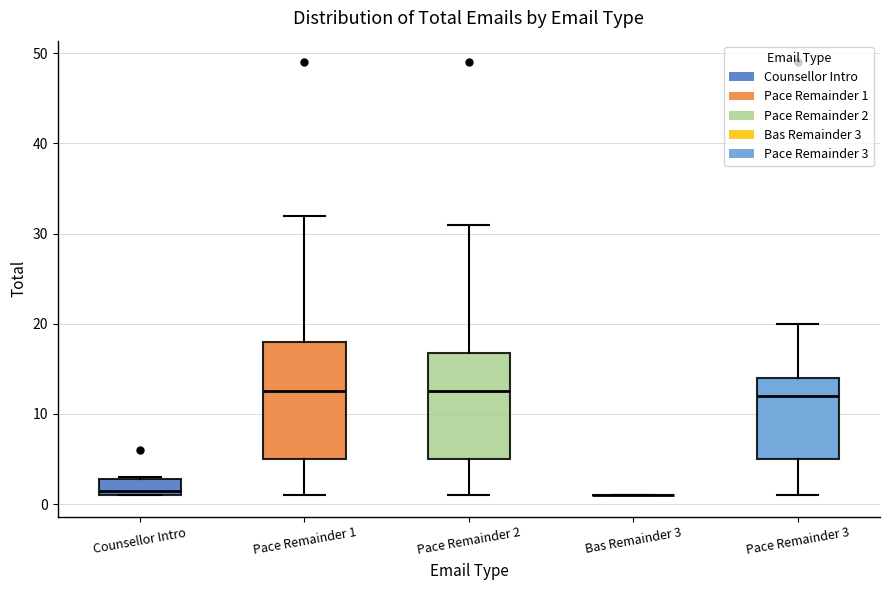

Comparing the boxes themselves (not the whiskers), which one is the tallest?

Pace Remainder 1